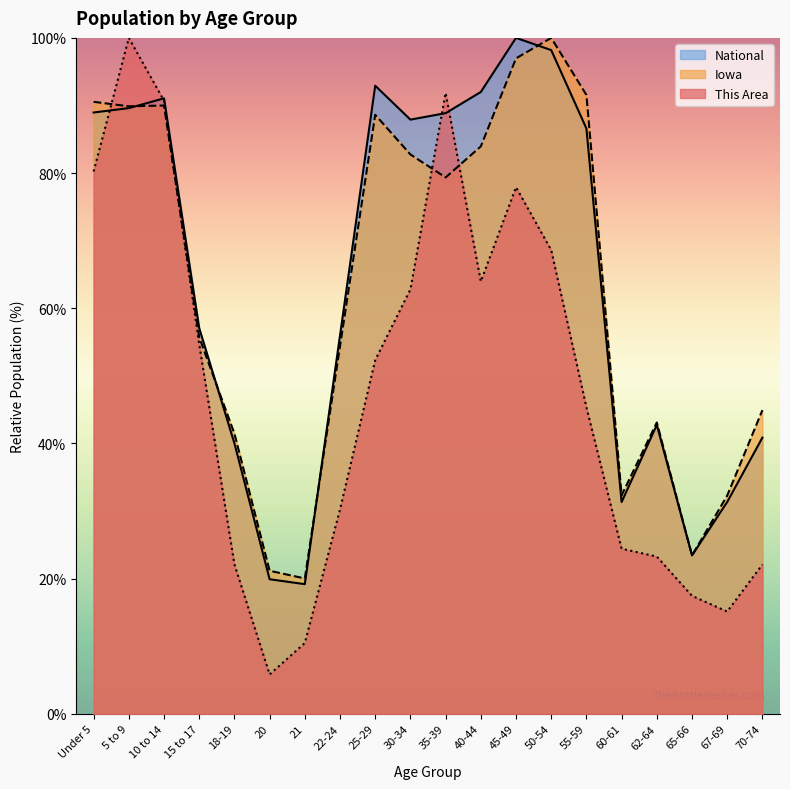

What position from the left is 60-61?

16